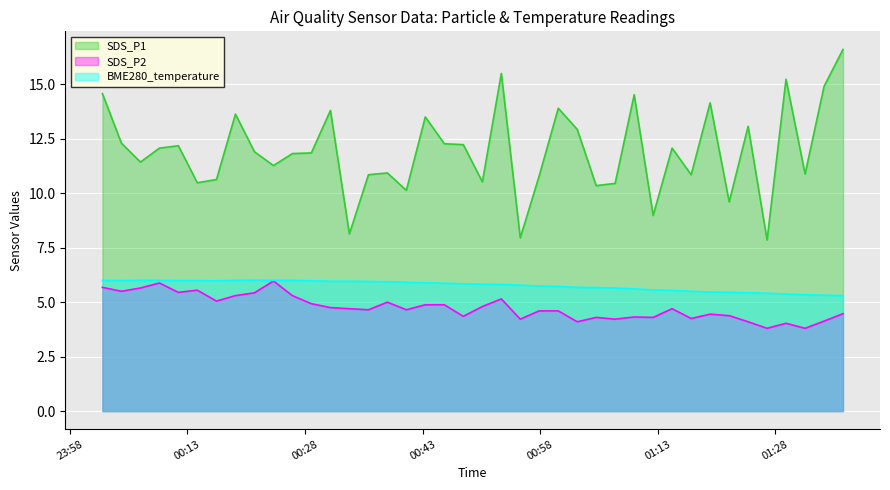

Reading right to left, what are all the values shown in this chart?

SDS_P1: 2022/11/22 01:34:13=14.9	2022/11/22 01:31:48=10.9	2022/11/22 01:26:57=7.8	2022/11/22 01:24:32=13.1	2022/11/22 01:22:07=9.6	2022/11/22 01:19:41=14.2	2022/11/22 01:17:16=10.8	2022/11/22 01:12:25=9.0	2022/11/22 01:10:00=14.5	2022/11/22 01:07:34=10.4	2022/11/22 01:05:09=10.3	2022/11/22 01:02:44=12.9	2022/11/22 00:57:53=10.8	2022/11/22 00:55:28=8.0	2022/11/22 00:53:03=15.5	2022/11/22 00:50:38=10.5	2022/11/22 00:48:12=12.2	2022/11/22 00:43:21=13.5	2022/11/22 00:40:56=10.1	2022/11/22 00:38:31=10.9	2022/11/22 00:36:06=10.8	2022/11/22 00:33:40=8.1	2022/11/22 00:28:49=11.8	2022/11/22 00:26:24=11.8	2022/11/22 00:23:59=11.3	2022/11/22 00:21:34=11.9	2022/11/22 00:19:08=13.6	2022/11/22 00:14:16=10.5	2022/11/22 00:11:51=12.2	2022/11/22 00:09:26=12.1	2022/11/22 00:07:01=11.4	2022/11/22 00:04:35=12.3	2022/11/22 01:36:38=16.6	2022/11/22 01:29:22=15.2	2022/11/22 01:14:50=12.1	2022/11/22 01:00:19=13.9	2022/11/22 00:45:47=12.3	2022/11/22 00:31:15=13.8	2022/11/22 00:16:43=10.6	2022/11/22 00:02:10=14.6
SDS_P2: 2022/11/22 01:34:13=4.1	2022/11/22 01:31:48=3.8	2022/11/22 01:26:57=3.8	2022/11/22 01:24:32=4.1	2022/11/22 01:22:07=4.4	2022/11/22 01:19:41=4.5	2022/11/22 01:17:16=4.2	2022/11/22 01:12:25=4.3	2022/11/22 01:10:00=4.3	2022/11/22 01:07:34=4.2	2022/11/22 01:05:09=4.3	2022/11/22 01:02:44=4.1	2022/11/22 00:57:53=4.6	2022/11/22 00:55:28=4.2	2022/11/22 00:53:03=5.2	2022/11/22 00:50:38=4.8	2022/11/22 00:48:12=4.3	2022/11/22 00:43:21=4.9	2022/11/22 00:40:56=4.7	2022/11/22 00:38:31=5.0	2022/11/22 00:36:06=4.7	2022/11/22 00:33:40=4.7	2022/11/22 00:28:49=4.9	2022/11/22 00:26:24=5.3	2022/11/22 00:23:59=6.0	2022/11/22 00:21:34=5.4	2022/11/22 00:19:08=5.3	2022/11/22 00:14:16=5.5	2022/11/22 00:11:51=5.5	2022/11/22 00:09:26=5.9	2022/11/22 00:07:01=5.7	2022/11/22 00:04:35=5.5	2022/11/22 01:36:38=4.5	2022/11/22 01:29:22=4.0	2022/11/22 01:14:50=4.7	2022/11/22 01:00:19=4.6	2022/11/22 00:45:47=4.9	2022/11/22 00:31:15=4.8	2022/11/22 00:16:43=5.0	2022/11/22 00:02:10=5.7
BME280_temperature: 2022/11/22 01:34:13=5.3	2022/11/22 01:31:48=5.3	2022/11/22 01:26:57=5.4	2022/11/22 01:24:32=5.4	2022/11/22 01:22:07=5.5	2022/11/22 01:19:41=5.5	2022/11/22 01:17:16=5.5	2022/11/22 01:12:25=5.6	2022/11/22 01:10:00=5.6	2022/11/22 01:07:34=5.7	2022/11/22 01:05:09=5.7	2022/11/22 01:02:44=5.7	2022/11/22 00:57:53=5.7	2022/11/22 00:55:28=5.8	2022/11/22 00:53:03=5.8	2022/11/22 00:50:38=5.8	2022/11/22 00:48:12=5.8	2022/11/22 00:43:21=5.9	2022/11/22 00:40:56=5.9	2022/11/22 00:38:31=5.9	2022/11/22 00:36:06=6.0	2022/11/22 00:33:40=6.0	2022/11/22 00:28:49=6.0	2022/11/22 00:26:24=6.0	2022/11/22 00:23:59=6.0	2022/11/22 00:21:34=6.0	2022/11/22 00:19:08=6.0	2022/11/22 00:14:16=6.0	2022/11/22 00:11:51=6.0	2022/11/22 00:09:26=6.0	2022/11/22 00:07:01=6.0	2022/11/22 00:04:35=6.0	2022/11/22 01:36:38=5.3	2022/11/22 01:29:22=5.4	2022/11/22 01:14:50=5.5	2022/11/22 01:00:19=5.7	2022/11/22 00:45:47=5.9	2022/11/22 00:31:15=6.0	2022/11/22 00:16:43=6.0	2022/11/22 00:02:10=6.0